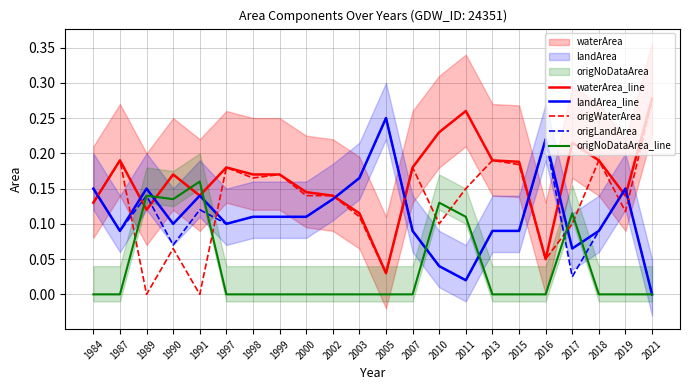

Rank the series by their maximum value, from lowest to highest.

origNoDataArea_line, landArea_line, origLandArea, origWaterArea, waterArea_line